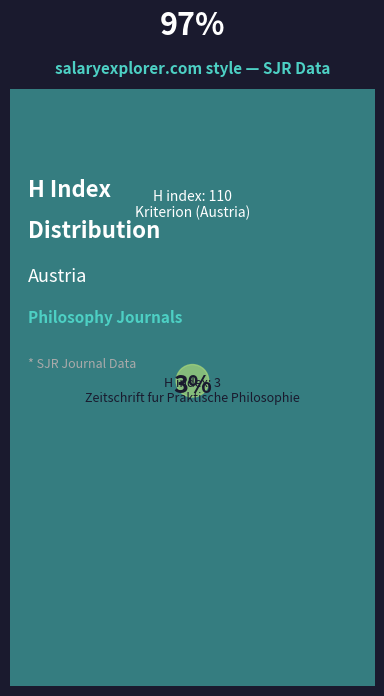

Which has a higher value, Zeitschrift fur Praktische Philosophie or Kriterion (Austria)?

Kriterion (Austria)